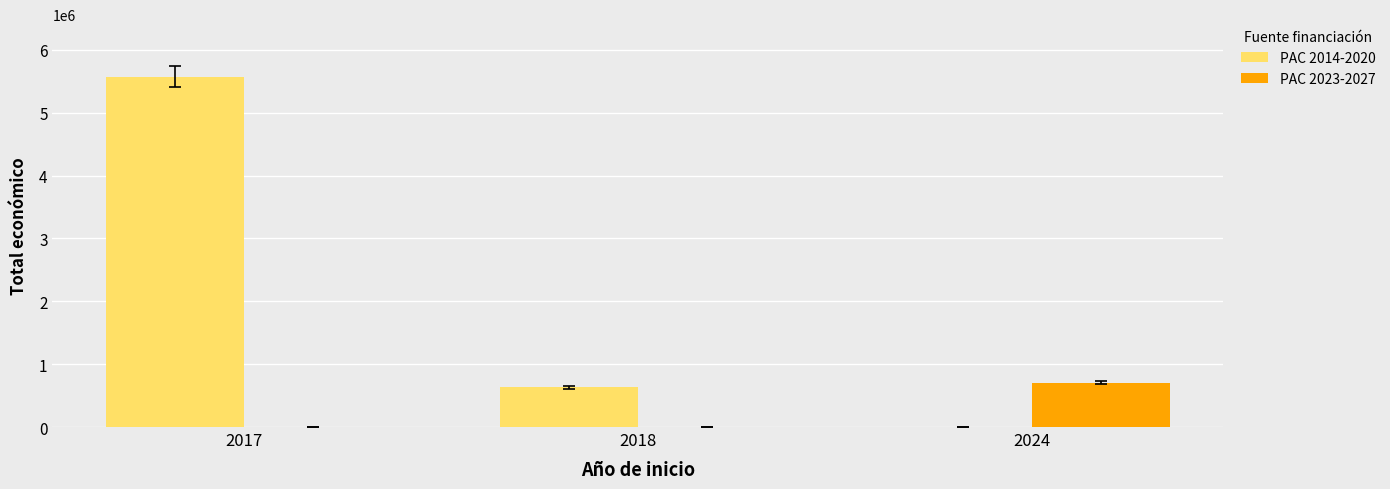

Reading right to left, extract all data points from this chart.

PAC 2014-2020: 0	629495	5574402
PAC 2023-2027: 706697	0	0